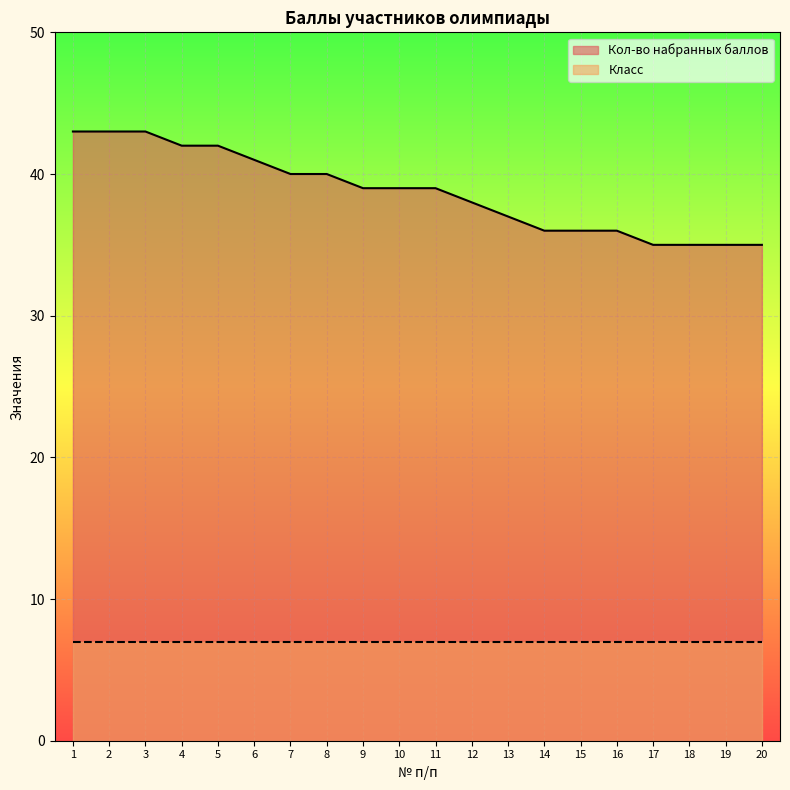

The chart shows a value of 40 at 8. True or false?

True